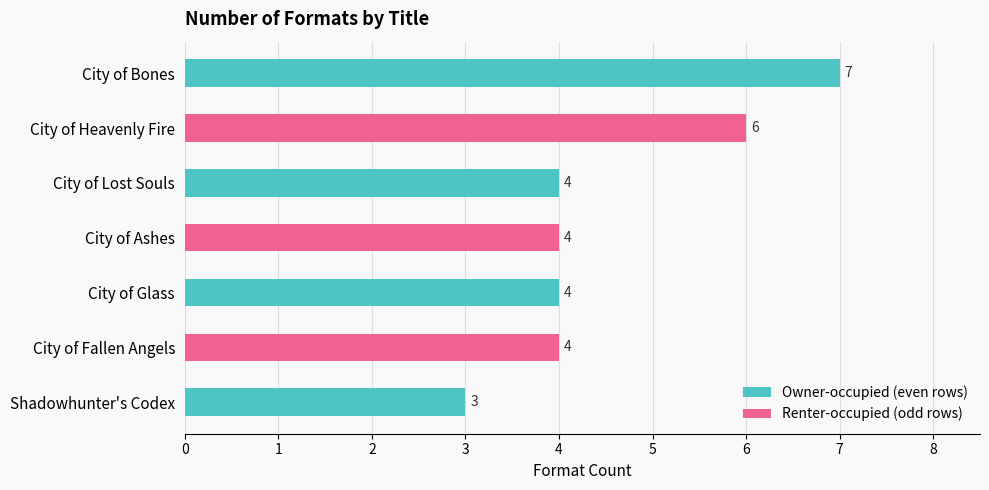

Between City of Bones and City of Lost Souls, which is larger?

City of Bones